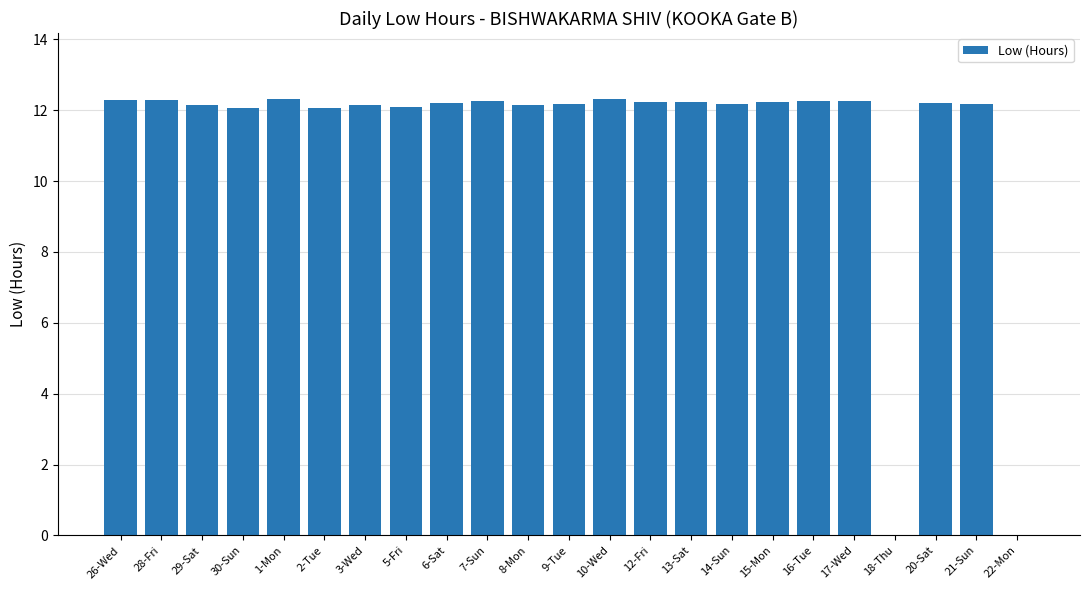

What is the sum of the values at 12-Fri and 13-Sat?

24.4